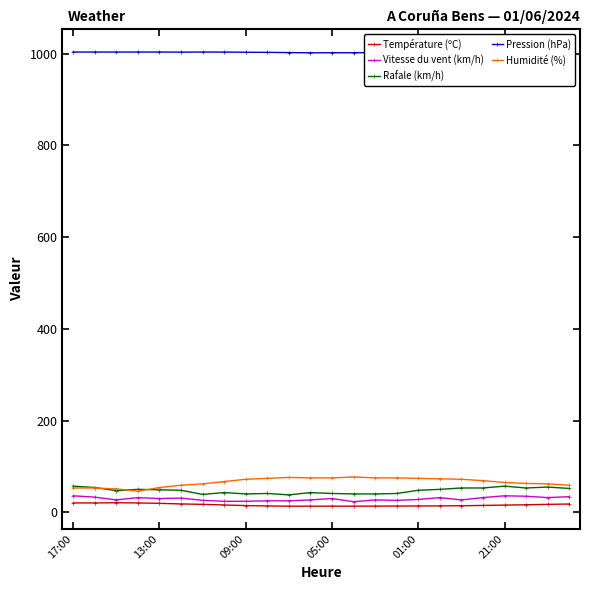

True or false: Température (ºC) and Pression (hPa) cross at least once.

False